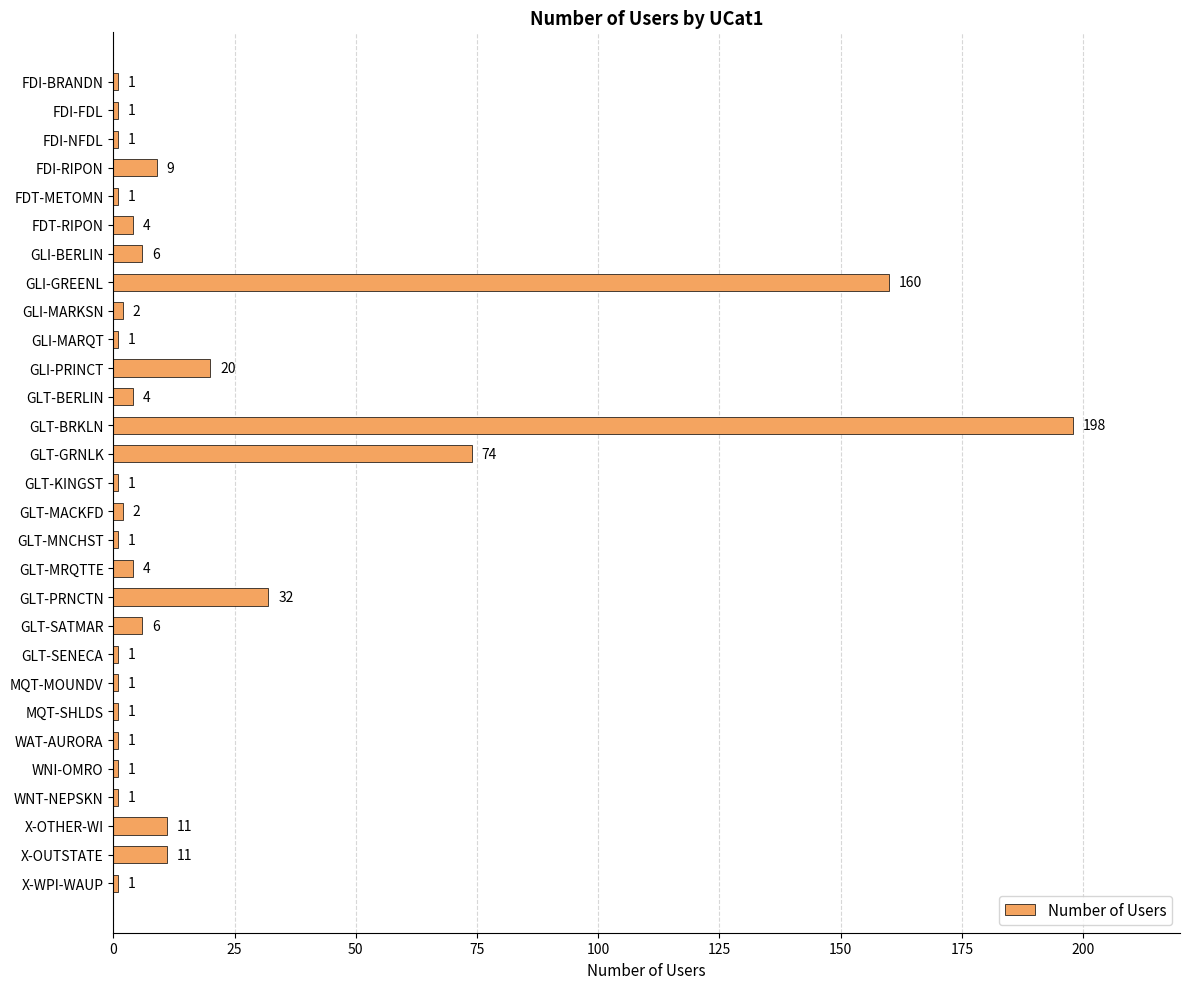

What is the greatest value displayed?

198